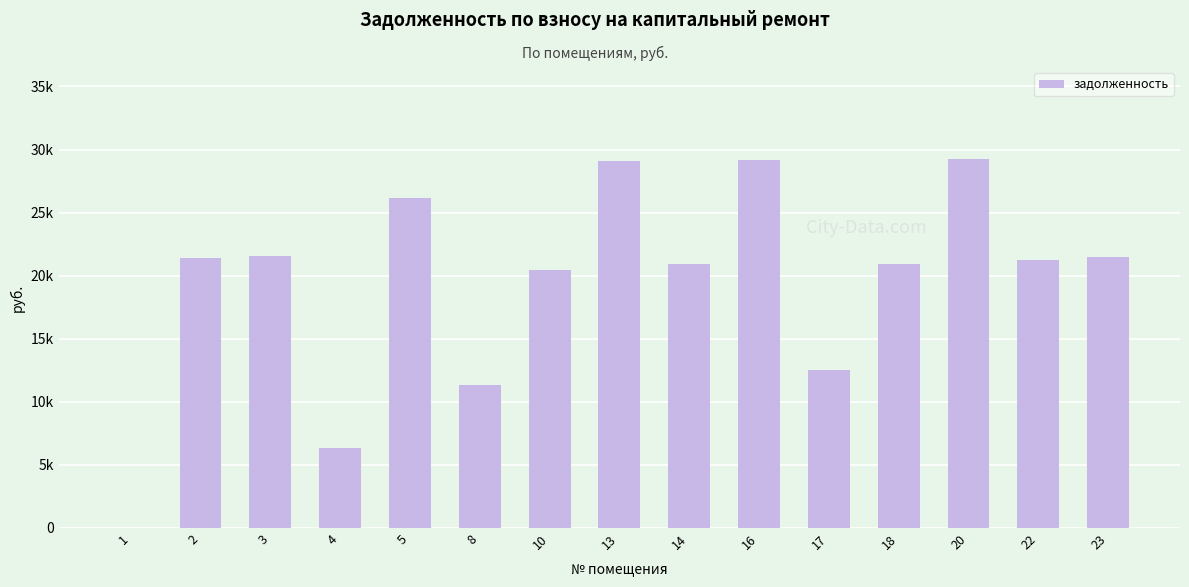

What is the value of the 14th bar from the left?

21220.3